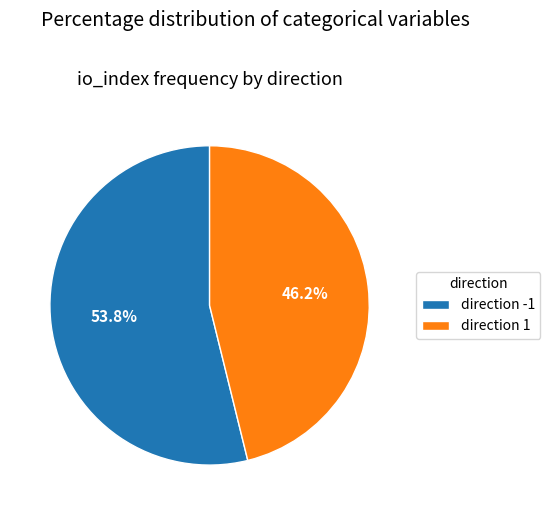

What is the smallest slice in the pie chart?

direction 1